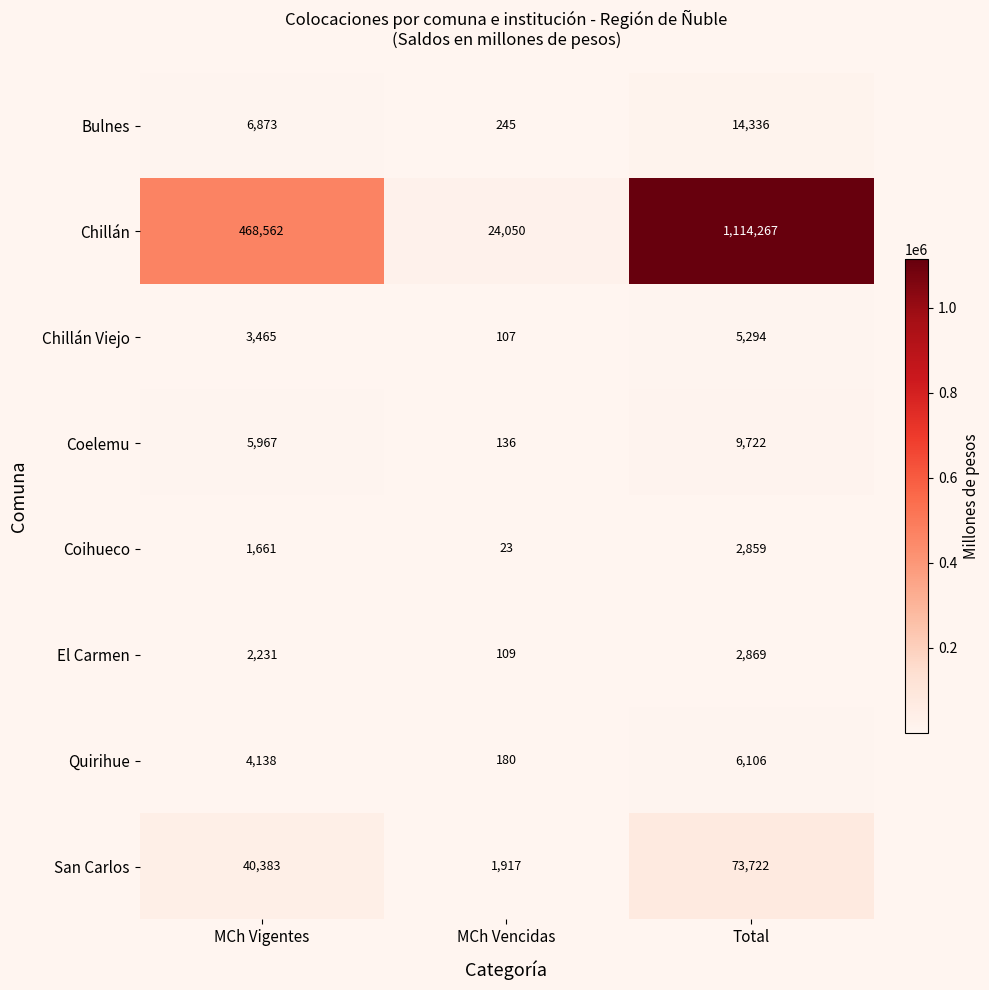

Which label corresponds to the largest value in the chart?

Total